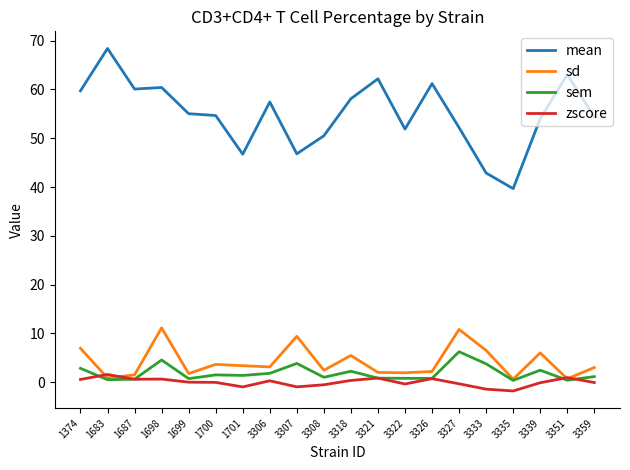

Rank the series at 3307 from lowest to highest value.

zscore, sem, sd, mean